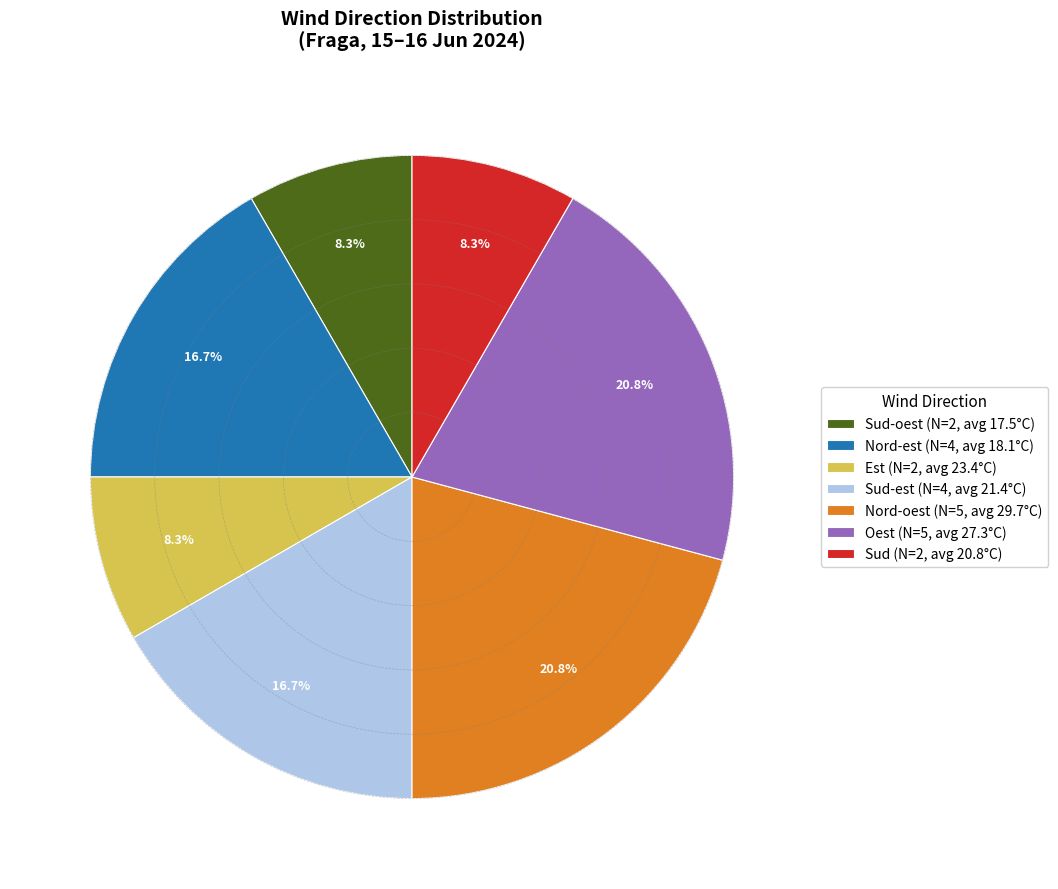

Combined, do Nord-oest (N=5, avg 29.7°C) and Sud-oest (N=2, avg 17.5°C) account for over 50%?

No